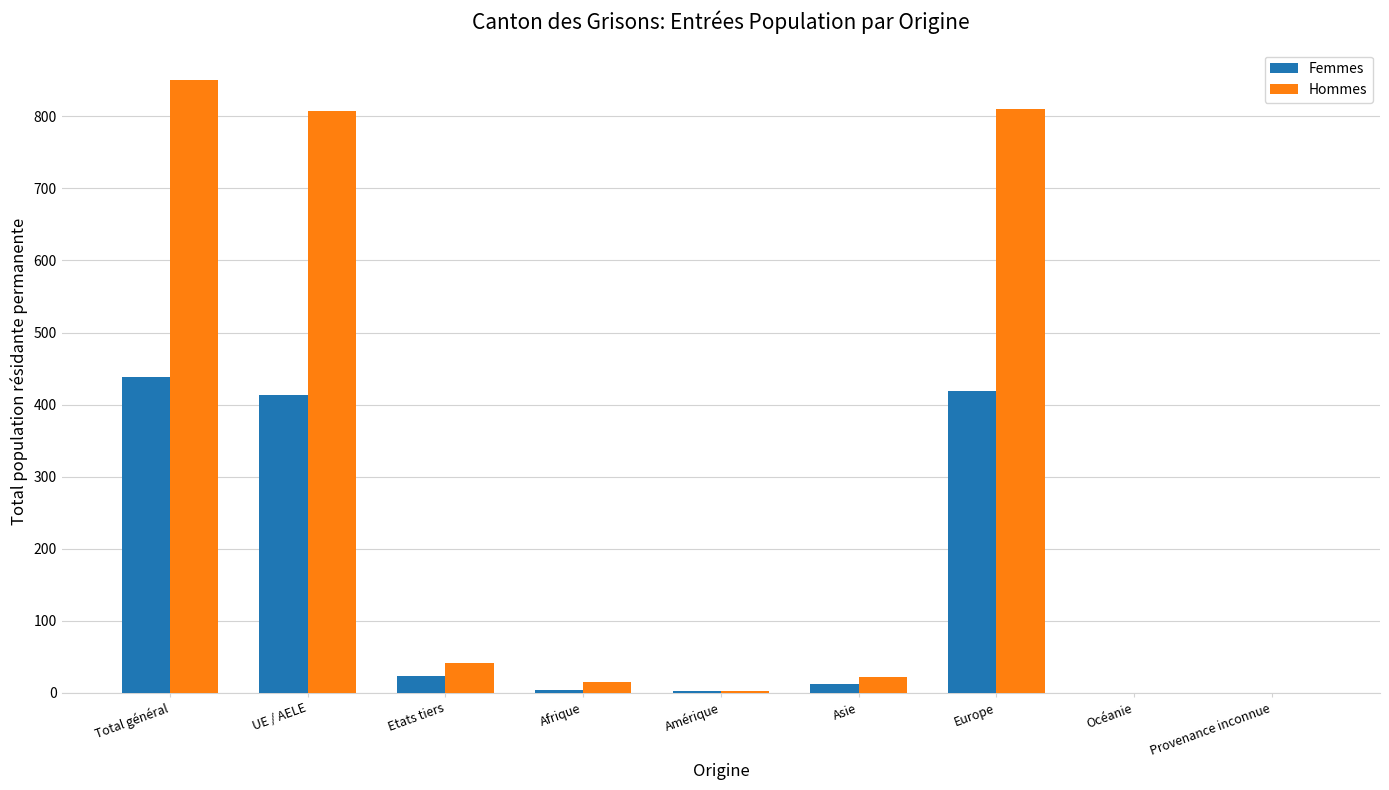

What is the maximum value shown in the chart?

850